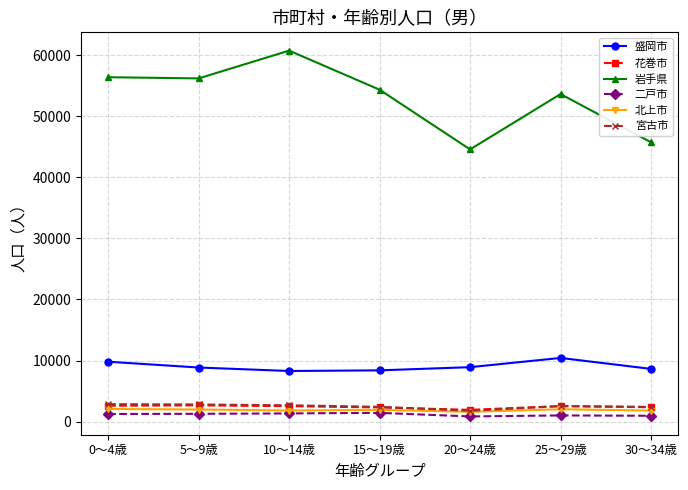

Is it true that 岩手県 equals 45745 at 30～34歳?

True